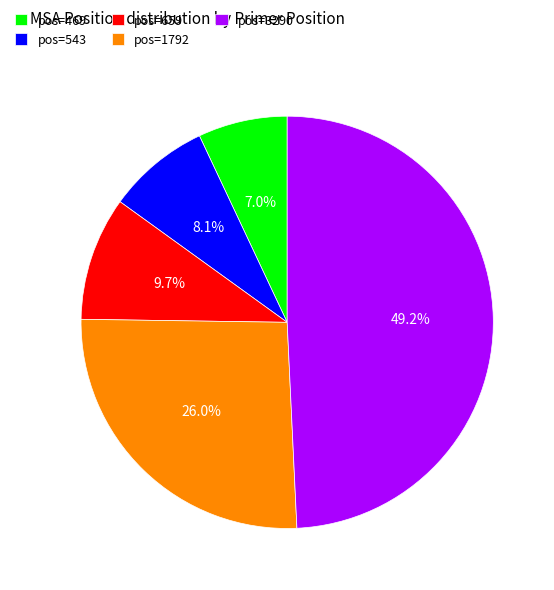

Which slice is the smallest?

pos=469